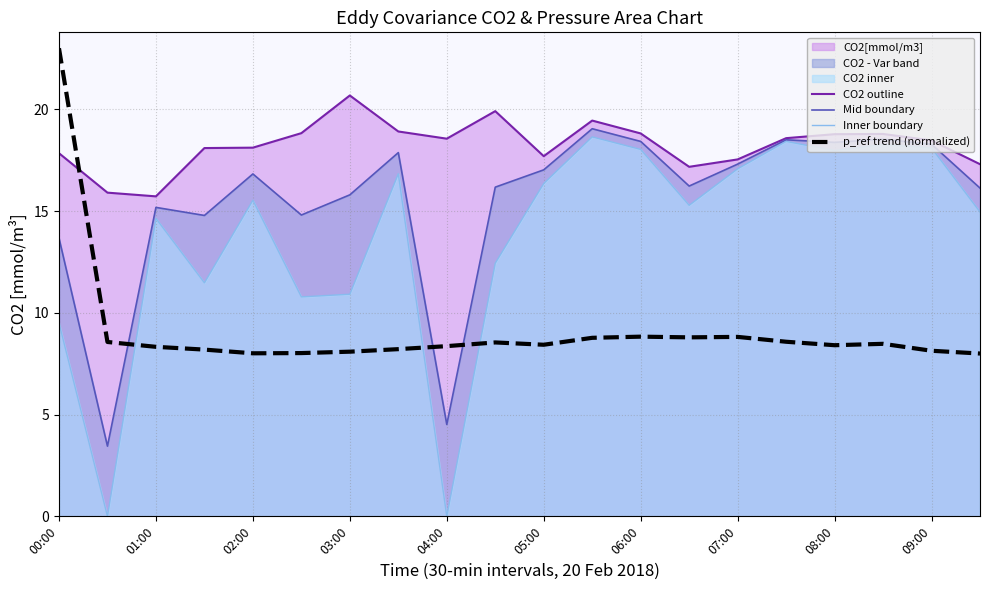

What is the spread (max minus min) of values at 03:00?

12.6